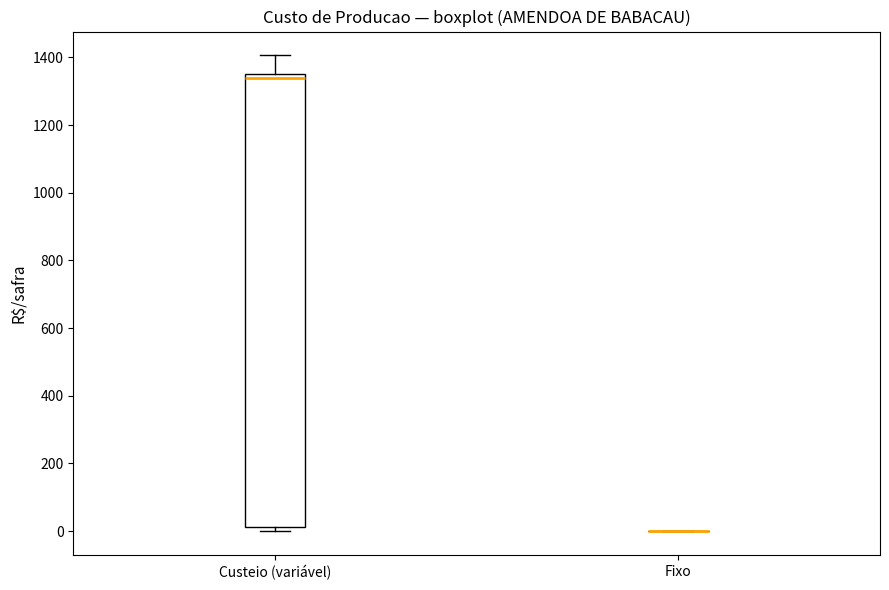

Reading left to right, read every box against the y-axis: the position of its median line, the range the box covers, and the ends of its whiskers. The values are not printed on the chart, so give them approximately, as read against the axis.

Custeio (variável): median 1340, box 20 to 1360, whiskers 0 to 1400
Fixo: box collapsed to a line at 0, whiskers 0 to 0